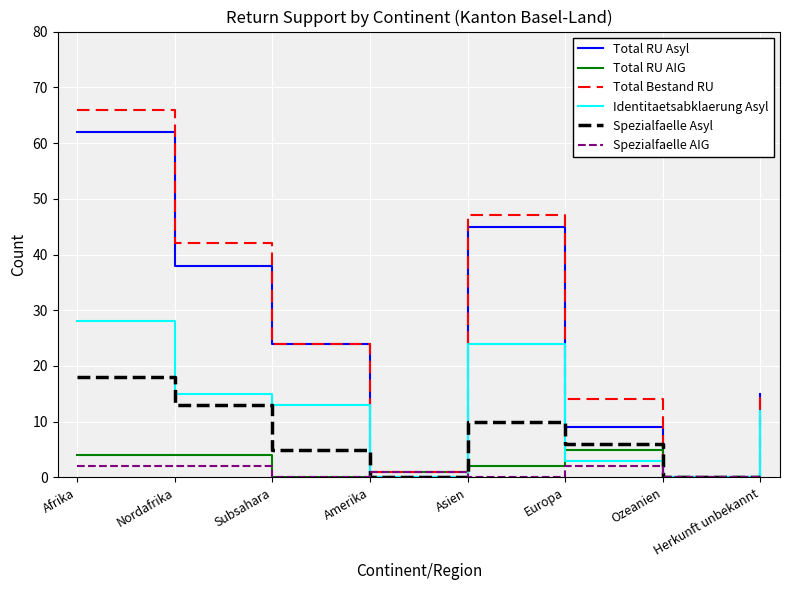

What position from the left is Nordafrika?

2